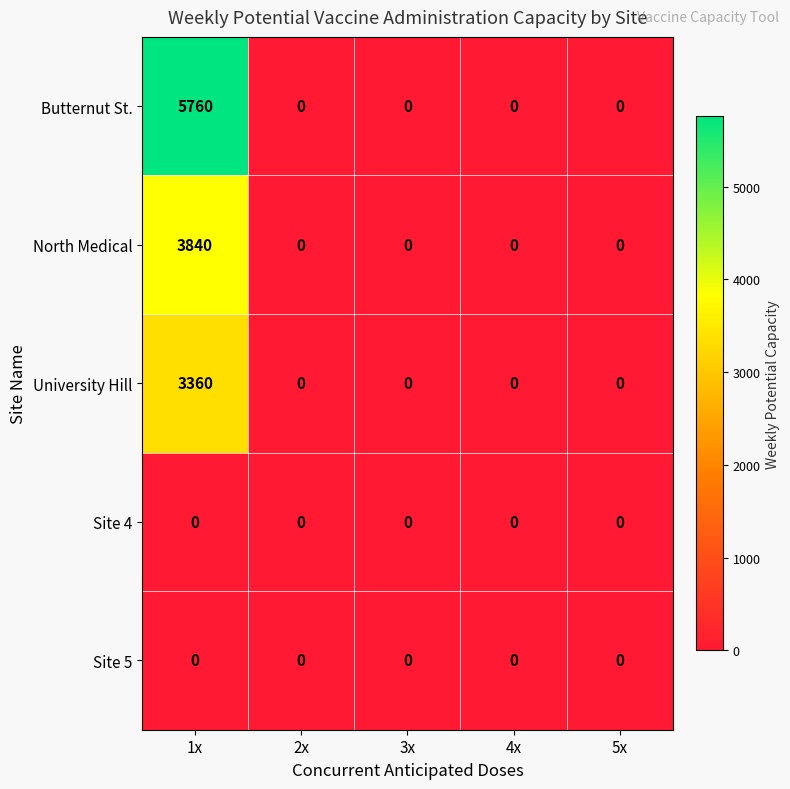

At how many categories does at least one series exceed 5453?

1